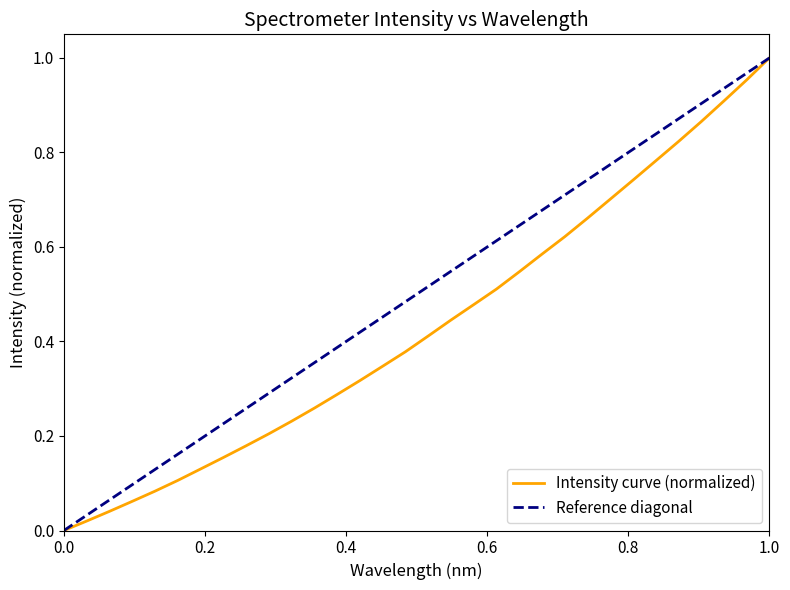

How many categories are shown in the chart?

32